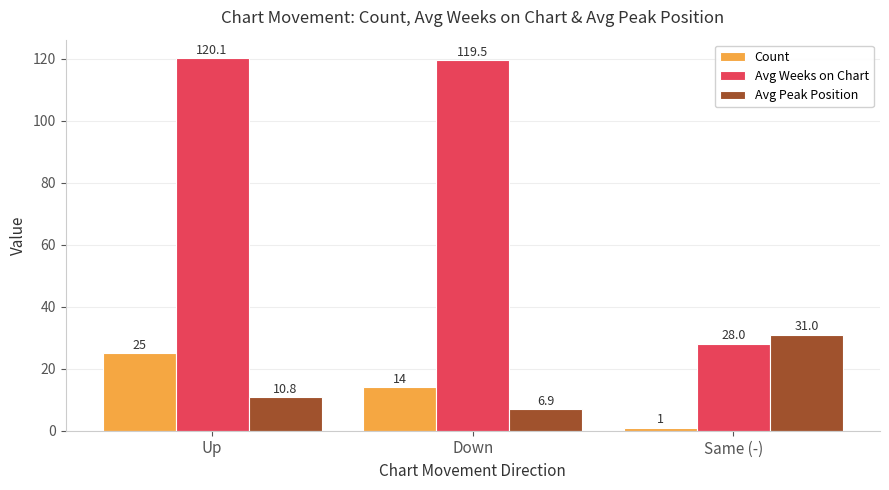

How many series are shown in this chart?

3